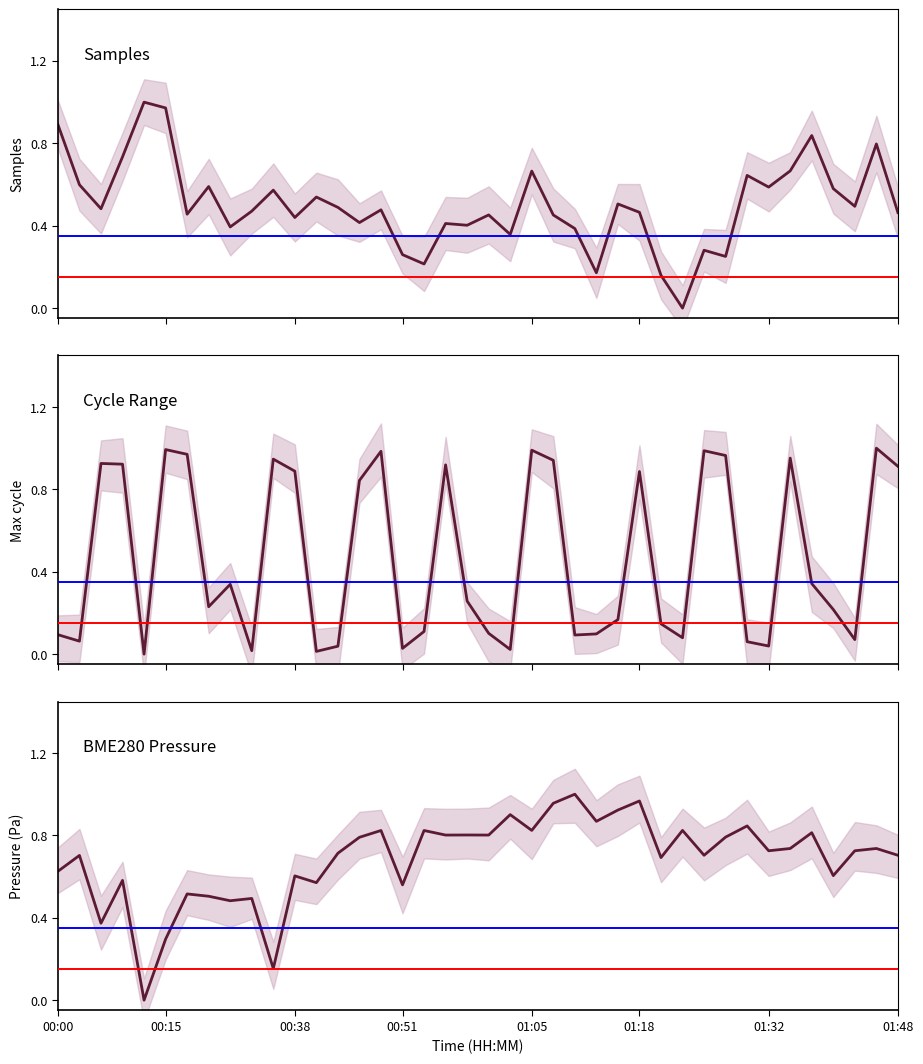

True or false: Samples has more than 2 interior local peaks.

True